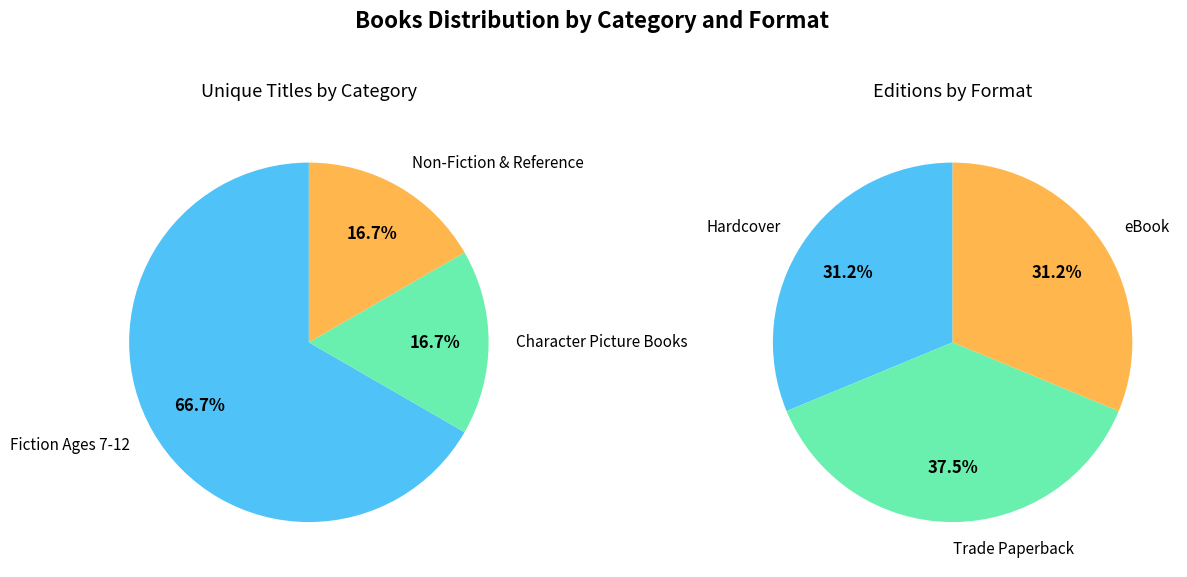

What percentage do Non-Fiction & Reference and Character Picture Books together represent?

33.3%